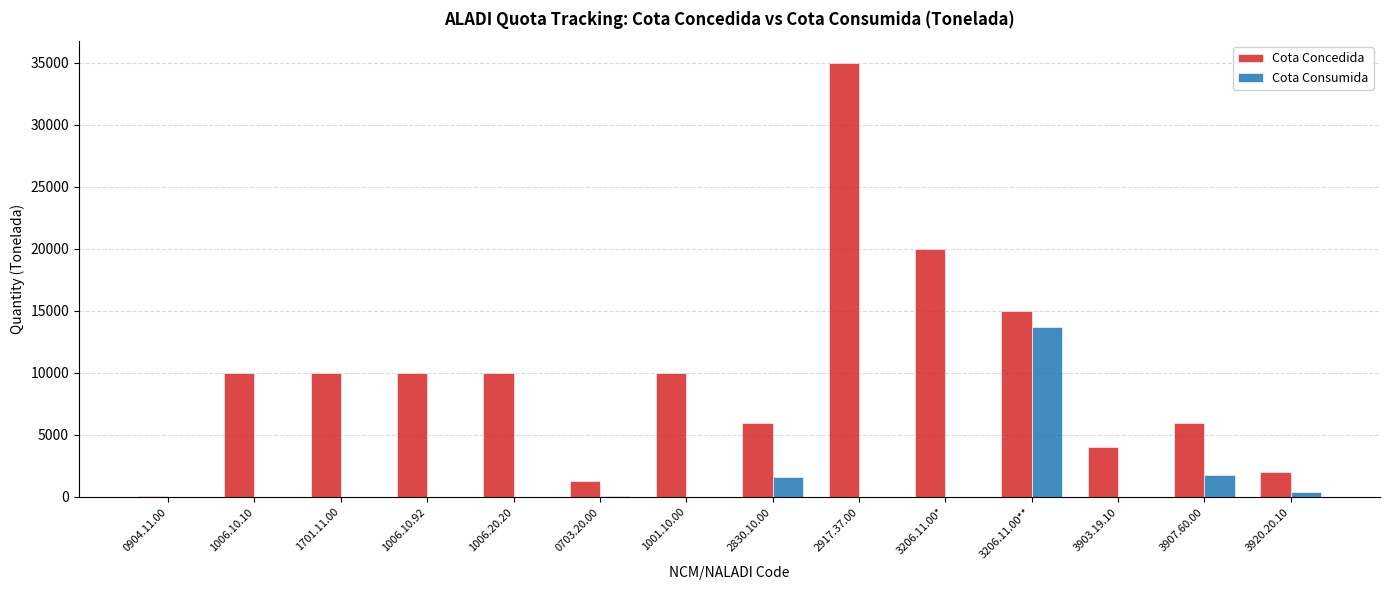

What is the sum of all Cota Consumida values?

17562